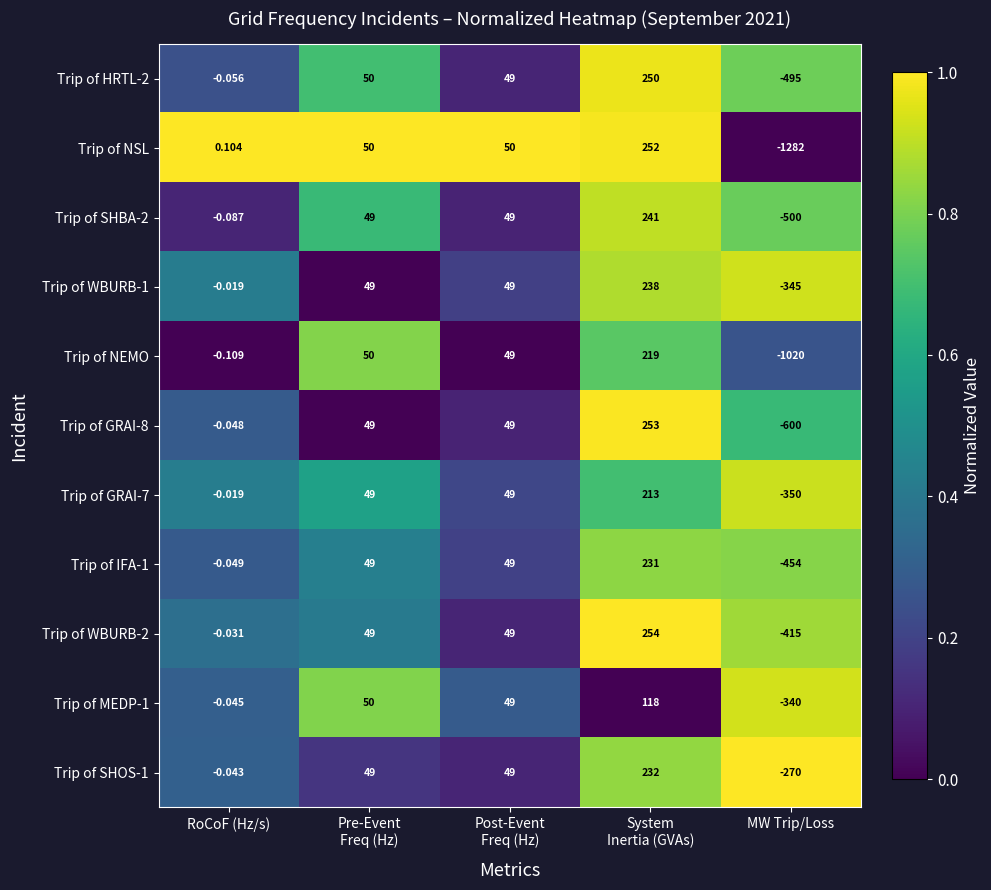

Which series changed the most between RoCoF (Hz/s) and MW Trip/Loss?

Trip of NSL